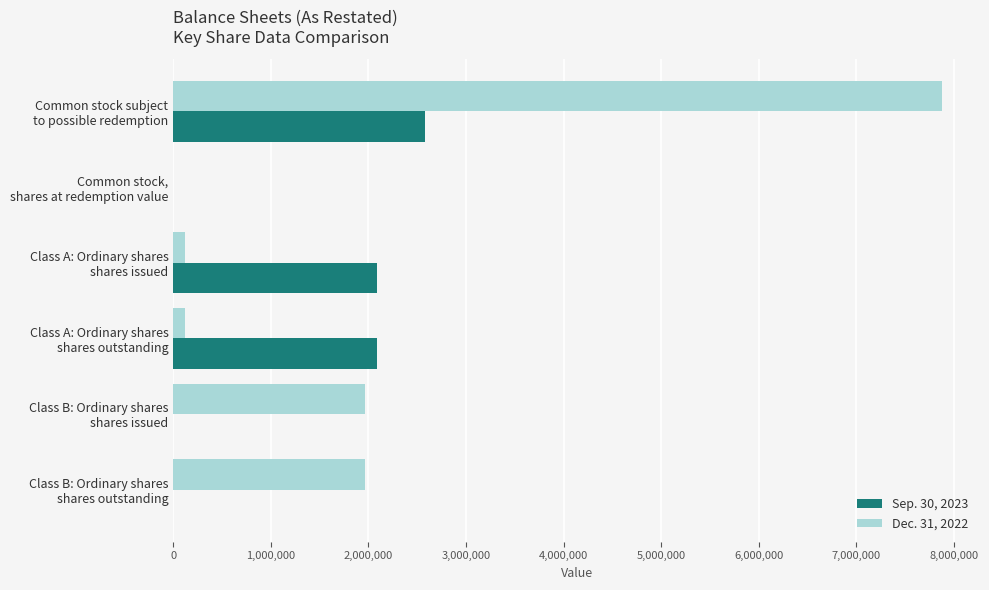

What is the sum of all Dec. 31, 2022 values?

12048760.3